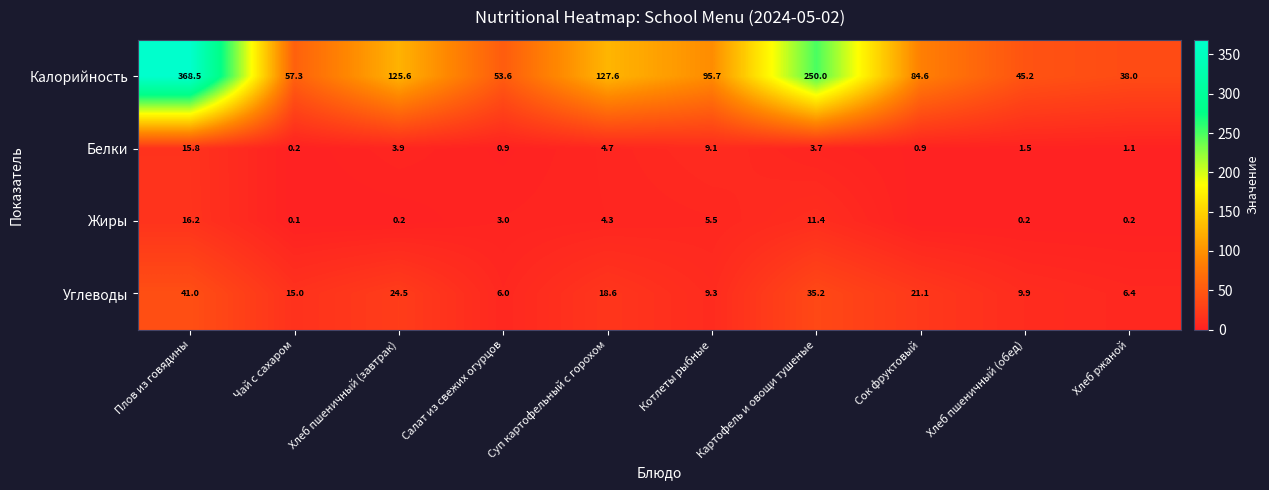

Which category has the highest value across all series?

Плов из говядины